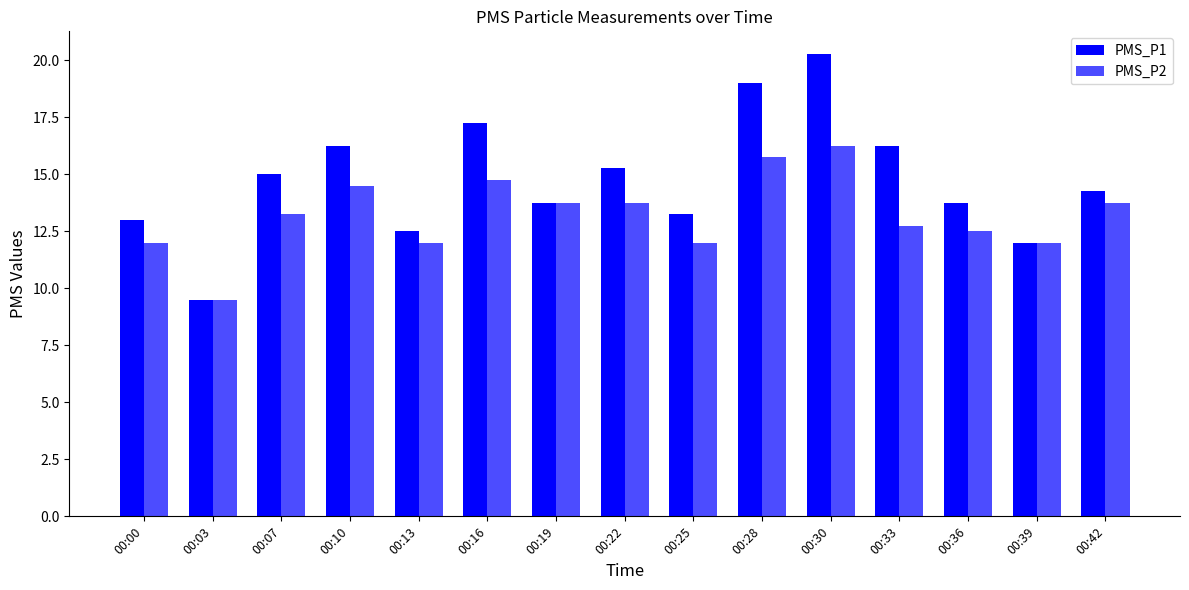

How many bars are there in each group?

2